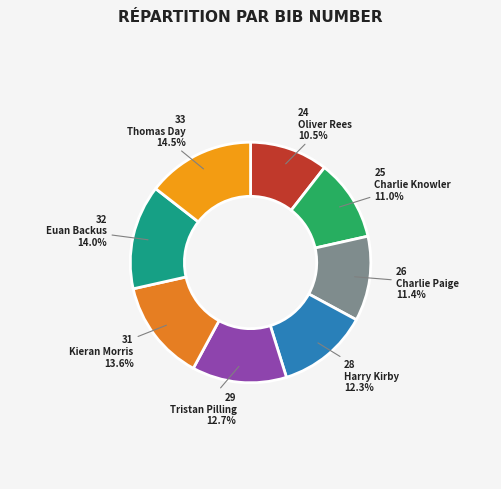

How many segments does this pie chart have?

8